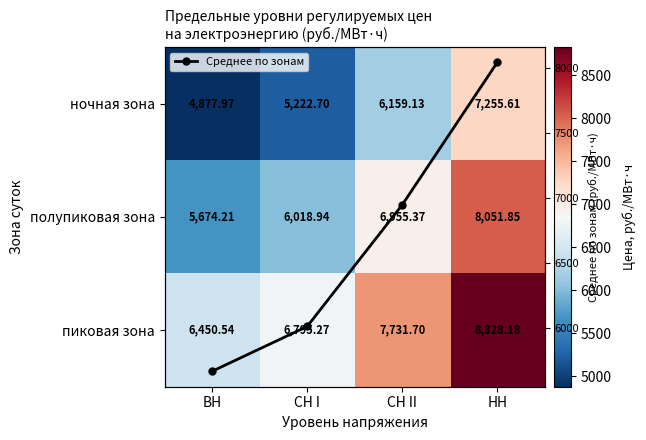

What is the greatest value displayed?

8828.2